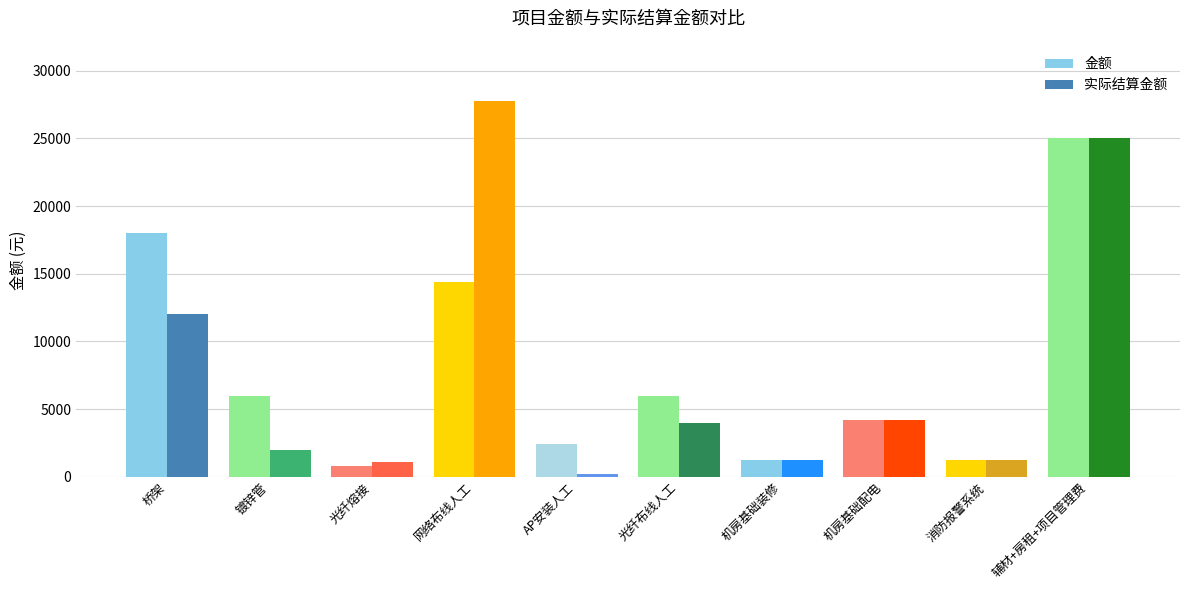

Is the value of 金额 at 机房基础配电 greater than the value of 实际结算金额 at 光纤熔接?

Yes